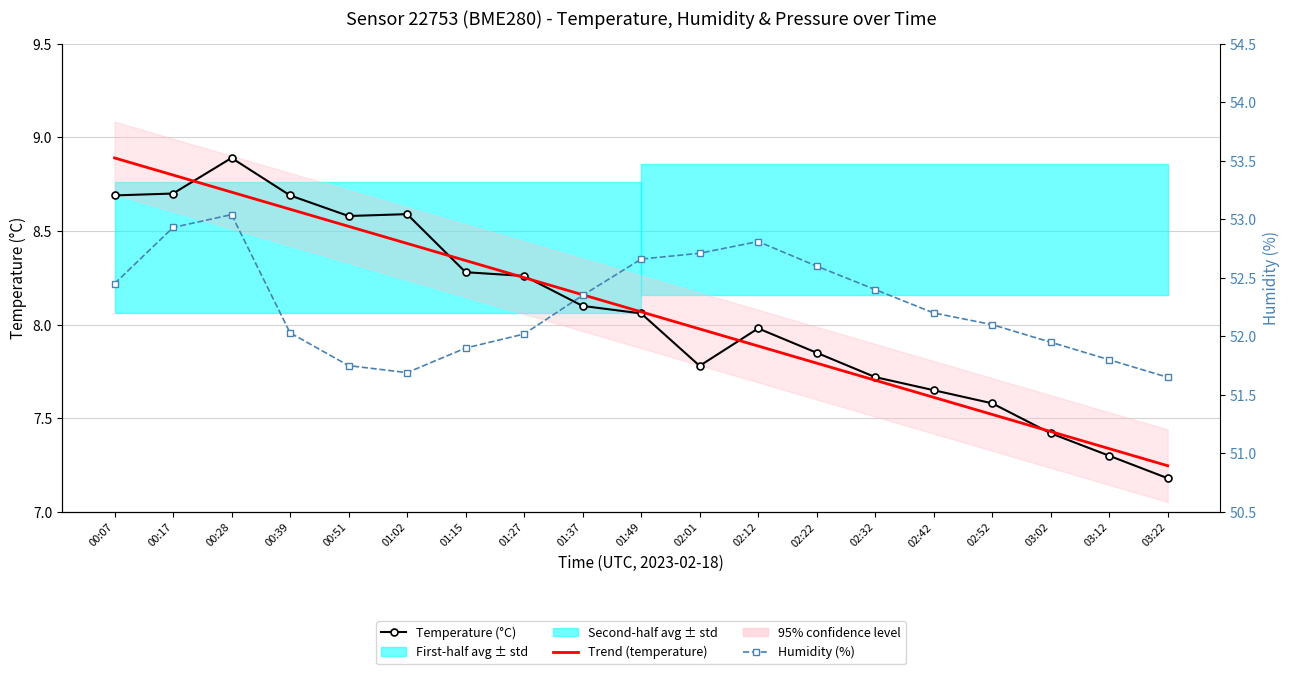

Reading left to right, what are all the values shown in this chart?

Temperature (°C): 00:07=8.7	00:17=8.7	00:28=8.9	00:39=8.7	00:51=8.6	01:02=8.6	01:15=8.3	01:27=8.3	01:37=8.1	01:49=8.1	02:01=7.8	02:12=8.0	02:22=7.8	02:32=7.7	02:42=7.7	02:52=7.6	03:02=7.4	03:12=7.3	03:22=7.2
Trend (temperature): 00:07=8.9	00:17=8.8	00:28=8.7	00:39=8.6	00:51=8.5	01:02=8.4	01:15=8.3	01:27=8.3	01:37=8.2	01:49=8.1	02:01=8.0	02:12=7.9	02:22=7.8	02:32=7.7	02:42=7.6	02:52=7.5	03:02=7.4	03:12=7.3	03:22=7.2
Humidity (%): 00:07=52.5	00:17=52.9	00:28=53.0	00:39=52.0	00:51=51.8	01:02=51.7	01:15=51.9	01:27=52.0	01:37=52.4	01:49=52.7	02:01=52.7	02:12=52.8	02:22=52.6	02:32=52.4	02:42=52.2	02:52=52.1	03:02=52.0	03:12=51.8	03:22=51.6